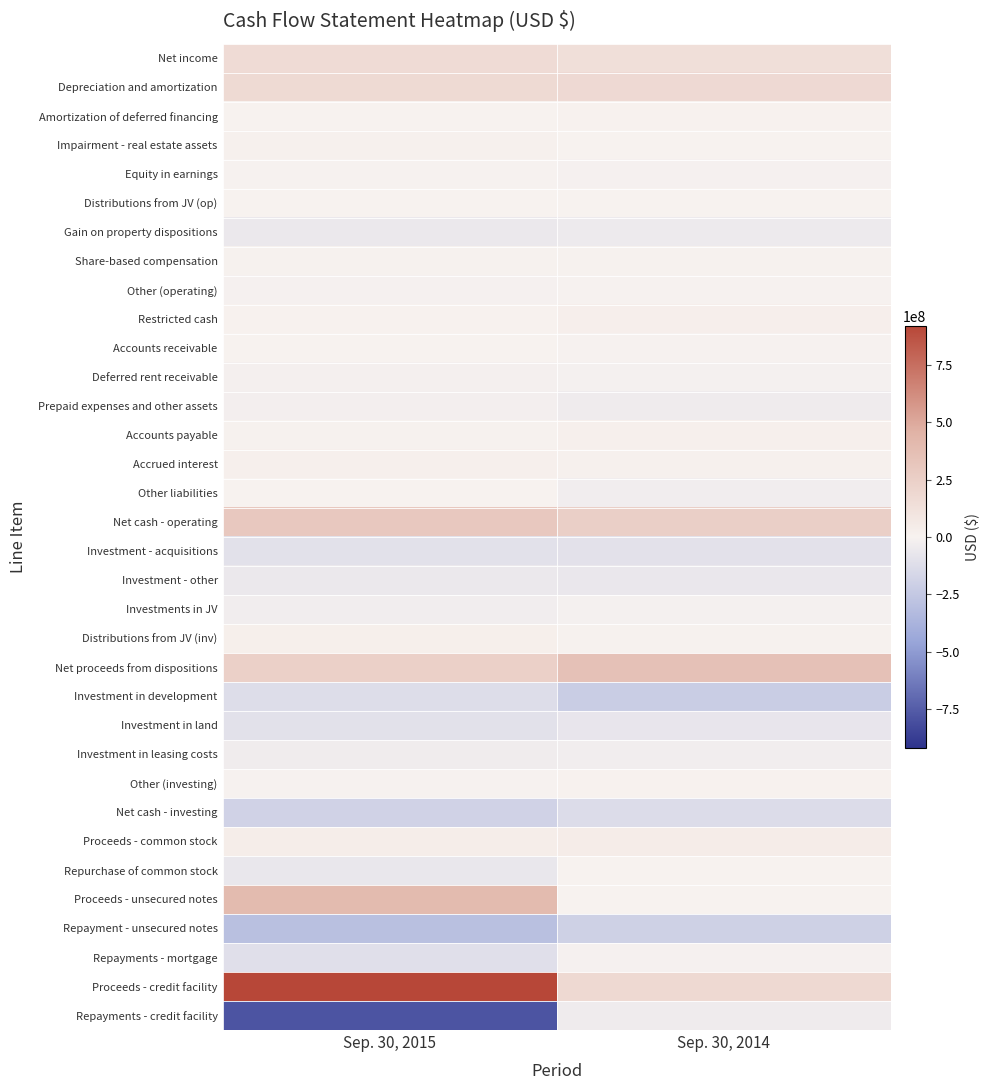

Reading left to right, extract all data points from this chart.

Net income: Sep. 30, 2015=162085000	Sep. 30, 2014=139664000
Depreciation and amortization: Sep. 30, 2015=173726000	Sep. 30, 2014=176207000
Amortization of deferred financing: Sep. 30, 2015=3249000	Sep. 30, 2014=3727000
Impairment - real estate assets: Sep. 30, 2015=16775000	Sep. 30, 2014=0
Equity in earnings: Sep. 30, 2015=-805000	Sep. 30, 2014=-7297000
Distributions from JV (op): Sep. 30, 2015=2490000	Sep. 30, 2014=0
Gain on property dispositions: Sep. 30, 2015=-56987000	Sep. 30, 2014=-48170000
Share-based compensation: Sep. 30, 2015=10709000	Sep. 30, 2014=10422000
Other (operating): Sep. 30, 2015=-8143000	Sep. 30, 2014=-5202000
Restricted cash: Sep. 30, 2015=4914000	Sep. 30, 2014=28469000
Accounts receivable: Sep. 30, 2015=1023000	Sep. 30, 2014=-4771000
Deferred rent receivable: Sep. 30, 2015=-17122000	Sep. 30, 2014=-11928000
Prepaid expenses and other assets: Sep. 30, 2015=-20182000	Sep. 30, 2014=-38882000
Accounts payable: Sep. 30, 2015=8312000	Sep. 30, 2014=18824000
Accrued interest: Sep. 30, 2015=19258000	Sep. 30, 2014=15500000
Other liabilities: Sep. 30, 2015=371000	Sep. 30, 2014=-26232000
Net cash - operating: Sep. 30, 2015=299673000	Sep. 30, 2014=250331000
Investment - acquisitions: Sep. 30, 2015=-100756000	Sep. 30, 2014=-97677000
Investment - other: Sep. 30, 2015=-58038000	Sep. 30, 2014=-61480000
Investments in JV: Sep. 30, 2015=-30609000	Sep. 30, 2014=-13894000
Distributions from JV (inv): Sep. 30, 2015=23093000	Sep. 30, 2014=10213000
Net proceeds from dispositions: Sep. 30, 2015=243943000	Sep. 30, 2014=351301000
Investment in development: Sep. 30, 2015=-123547000	Sep. 30, 2014=-222484000
Investment in land: Sep. 30, 2015=-101934000	Sep. 30, 2014=-73547000
Investment in leasing costs: Sep. 30, 2015=-34404000	Sep. 30, 2014=-28409000
Other (investing): Sep. 30, 2015=-6366000	Sep. 30, 2014=5501000
Net cash - investing: Sep. 30, 2015=-188618000	Sep. 30, 2014=-130476000
Proceeds - common stock: Sep. 30, 2015=38195000	Sep. 30, 2014=44097000
Repurchase of common stock: Sep. 30, 2015=-65463000	Sep. 30, 2014=0
Proceeds - unsecured notes: Sep. 30, 2015=398576000	Sep. 30, 2014=0
Repayment - unsecured notes: Sep. 30, 2015=-300000000	Sep. 30, 2014=-200000000
Repayments - mortgage: Sep. 30, 2015=-112970000	Sep. 30, 2014=-9329000
Proceeds - credit facility: Sep. 30, 2015=919700000	Sep. 30, 2014=179750000
Repayments - credit facility: Sep. 30, 2015=-786700000	Sep. 30, 2014=-38800000